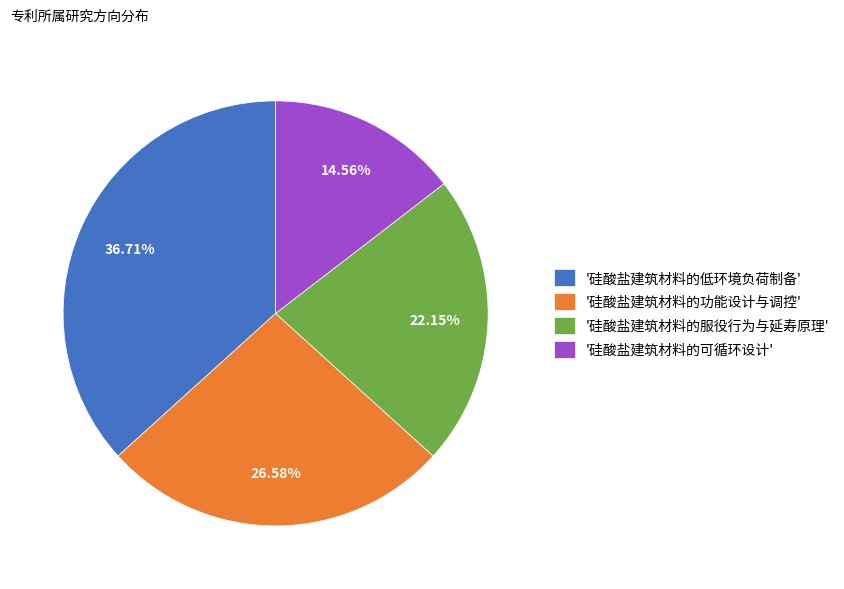

Count the number of slices in the pie.

4